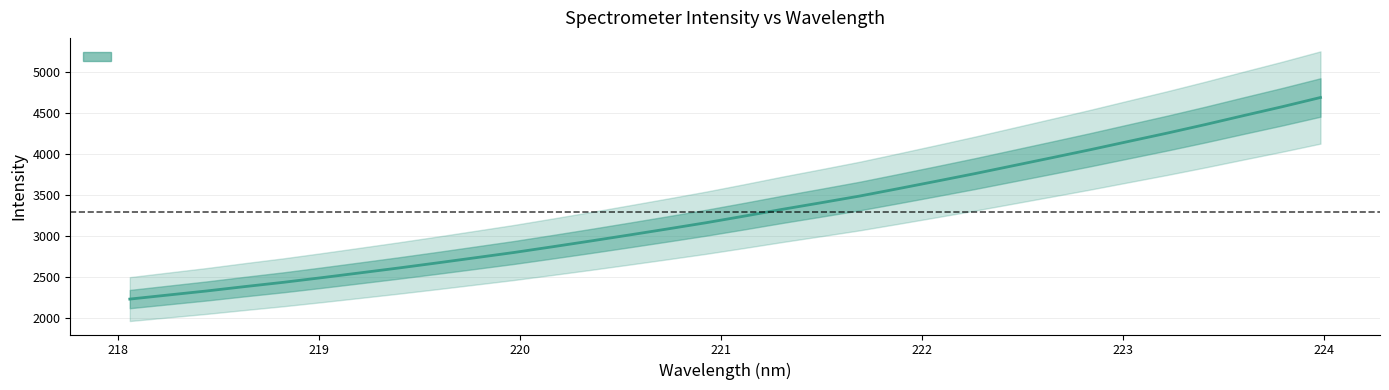

What is the minimum value shown in the chart?

2231.6